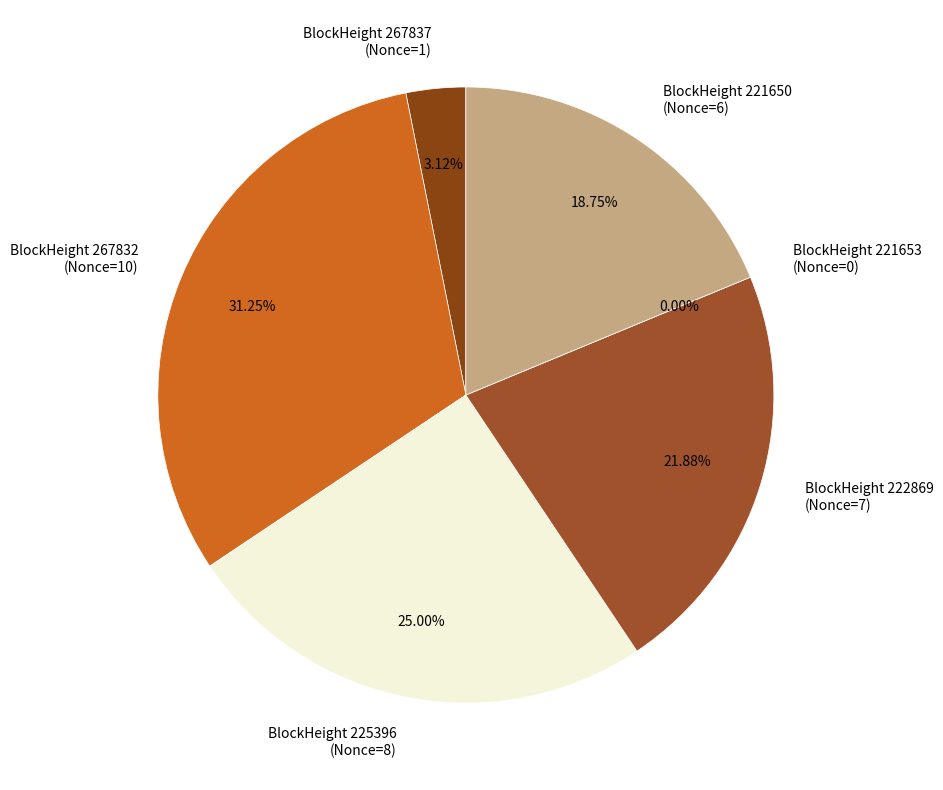

To the nearest percent, what is the difference between the largest and smallest slice percentages?

31%